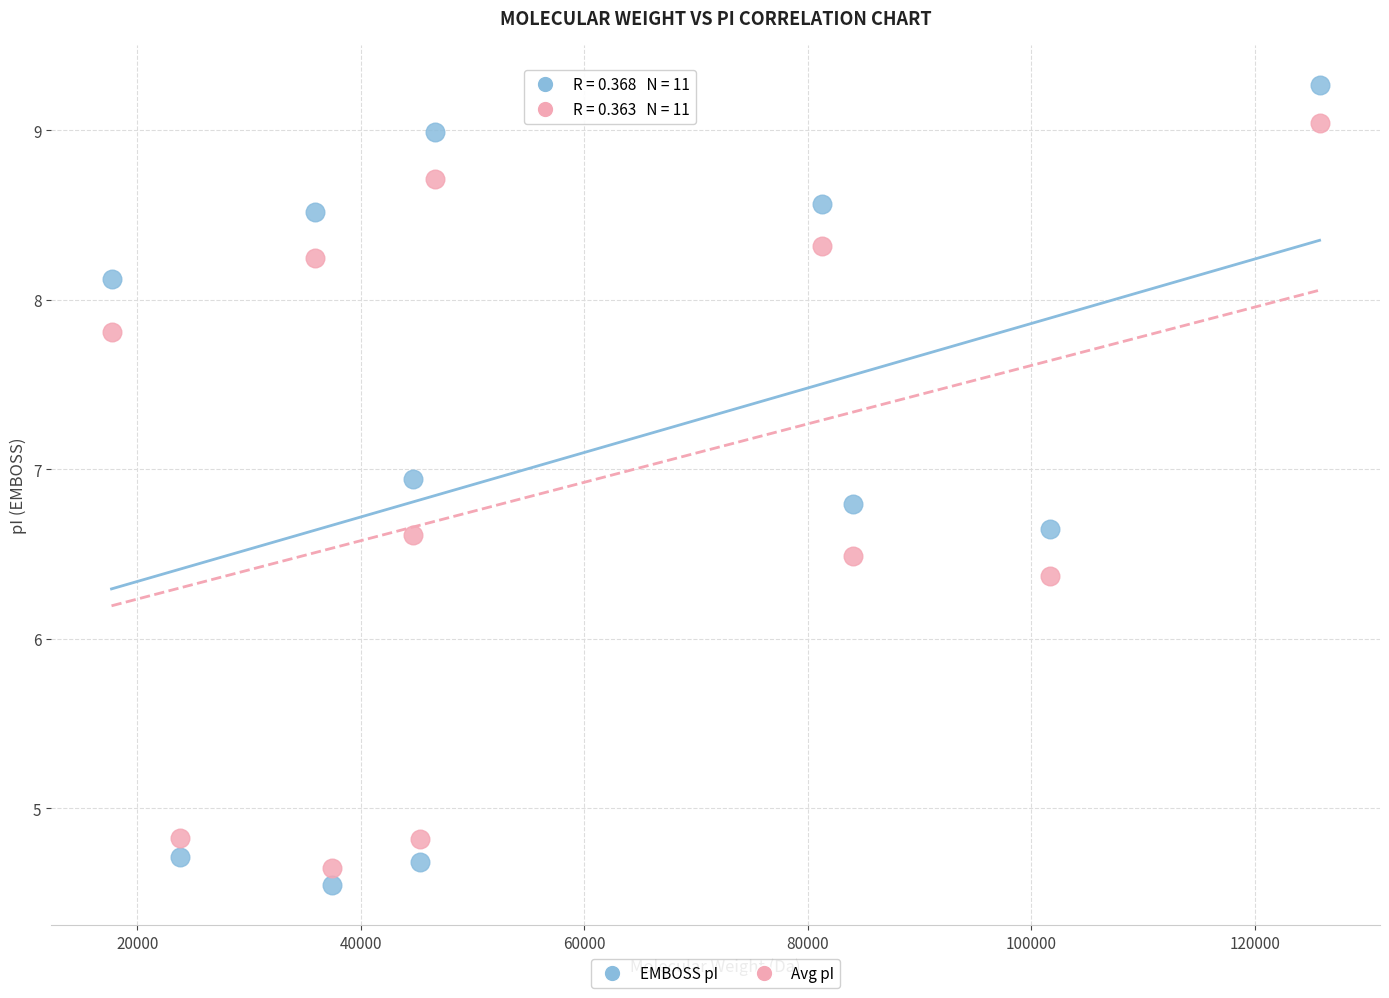

Which series reaches the minimum Y coordinate?

EMBOSS pI